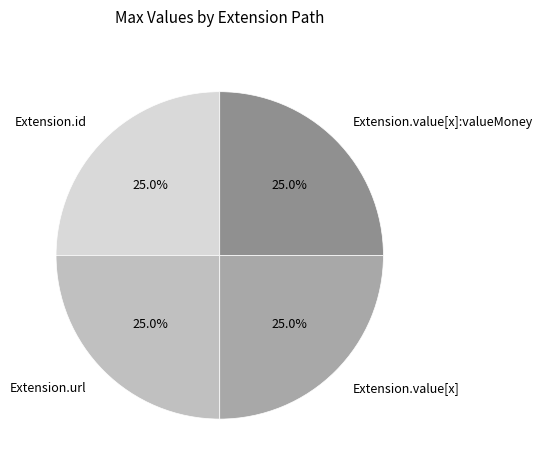

Approximately how many times larger is the value at Extension.value[x]:valueMoney compared to Extension.id?

1.0